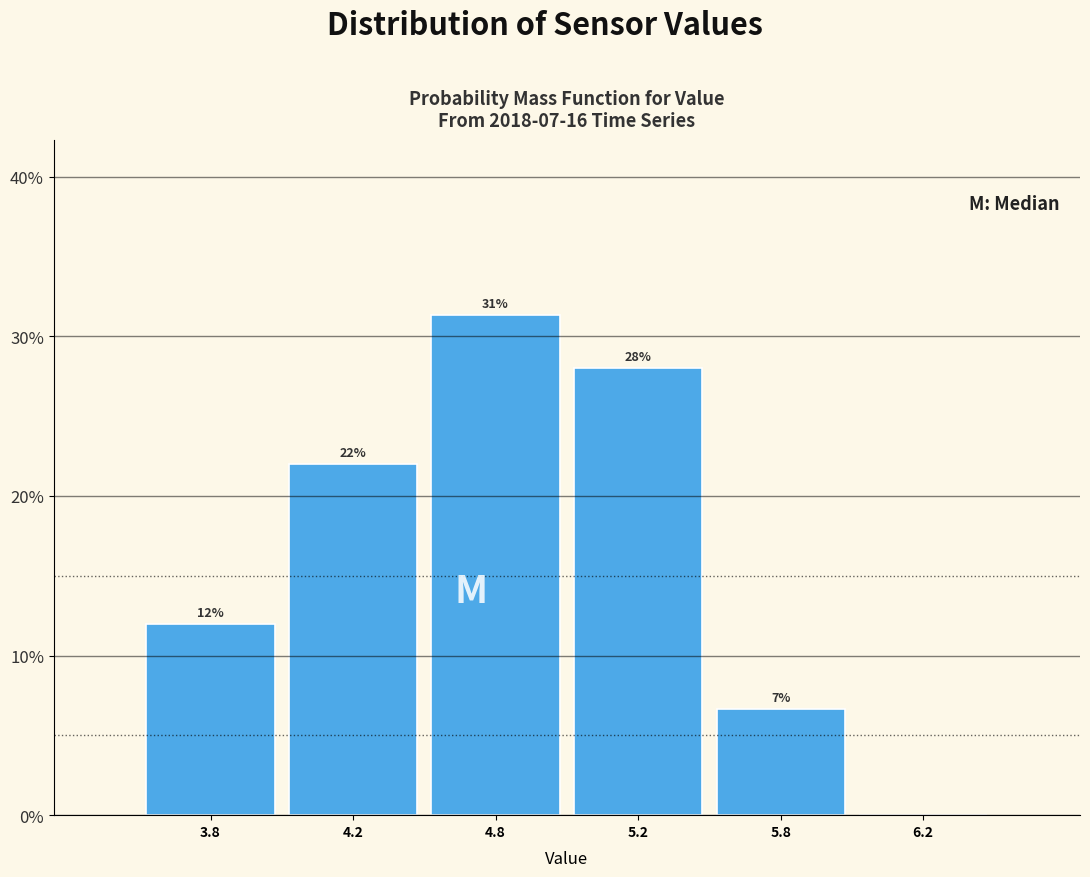

Is it true that the value at 5.8 is 6.7?

True